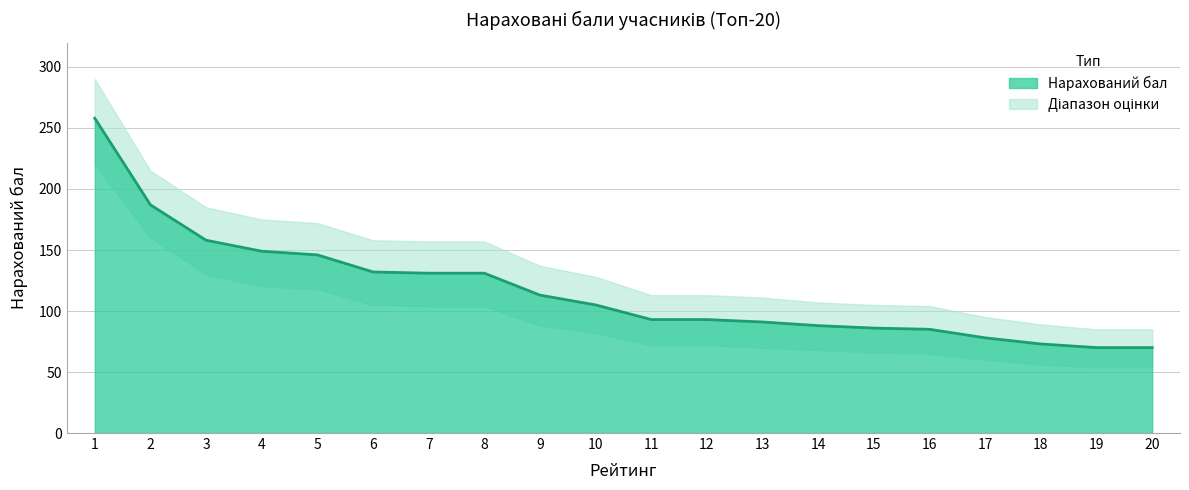

Which label corresponds to the smallest value in the chart?

19